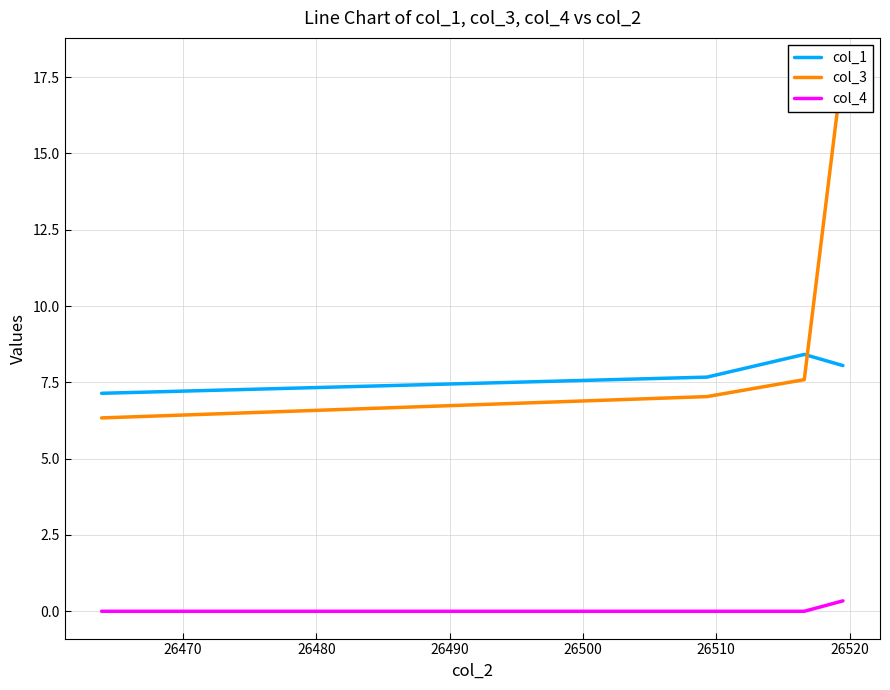

What is the sum of all col_1 values?

31.3